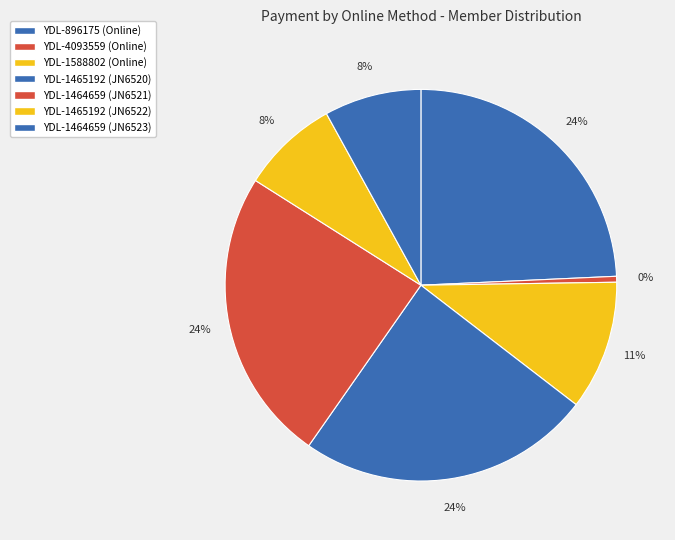

Count the number of slices in the pie.

7